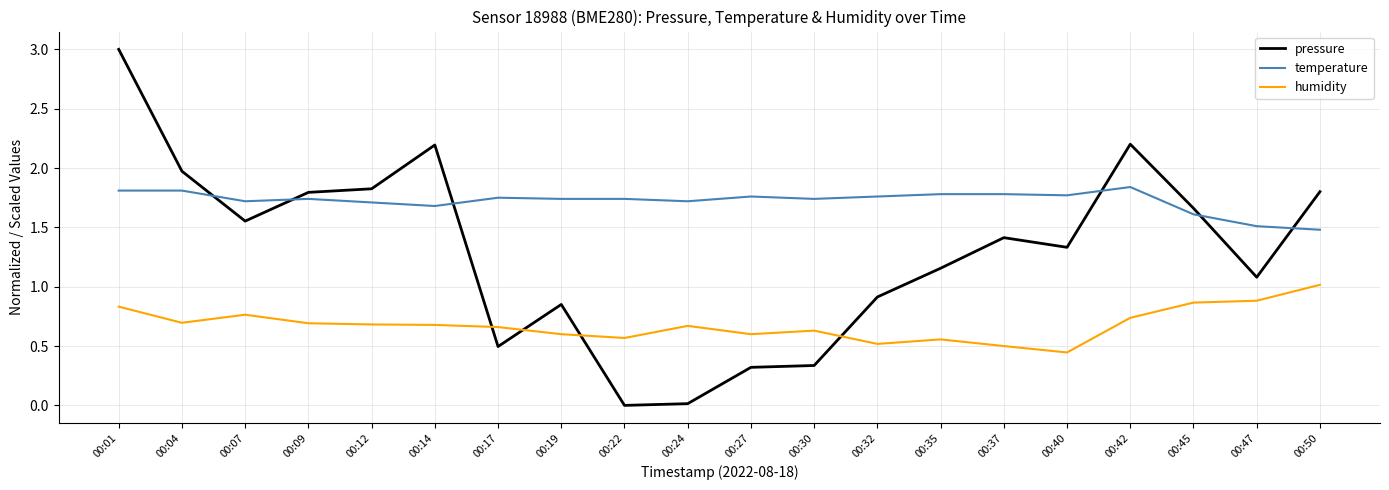

How many lines are shown in the chart?

3